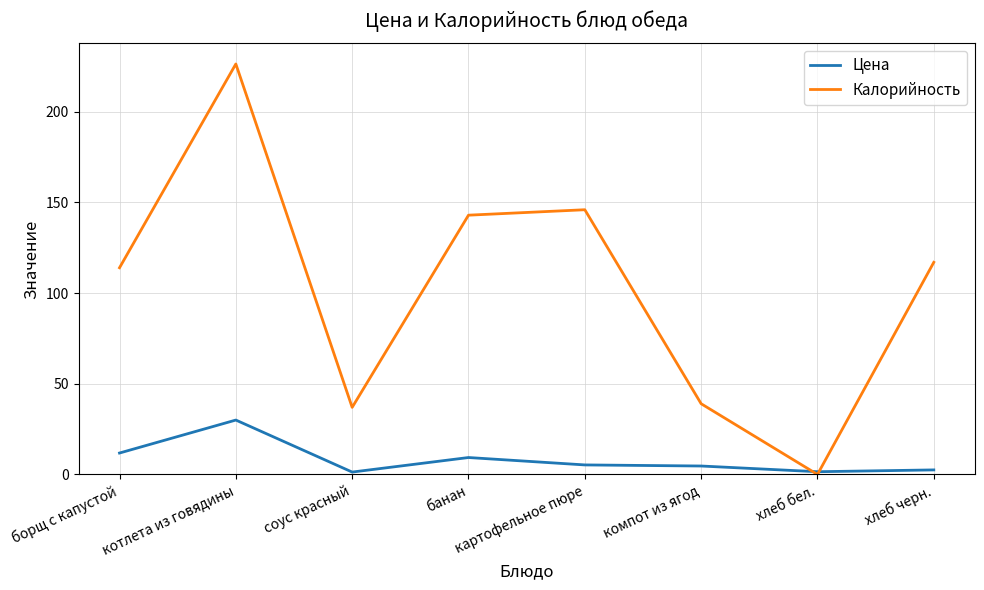

Rank the series by their maximum value, from lowest to highest.

Цена, Калорийность